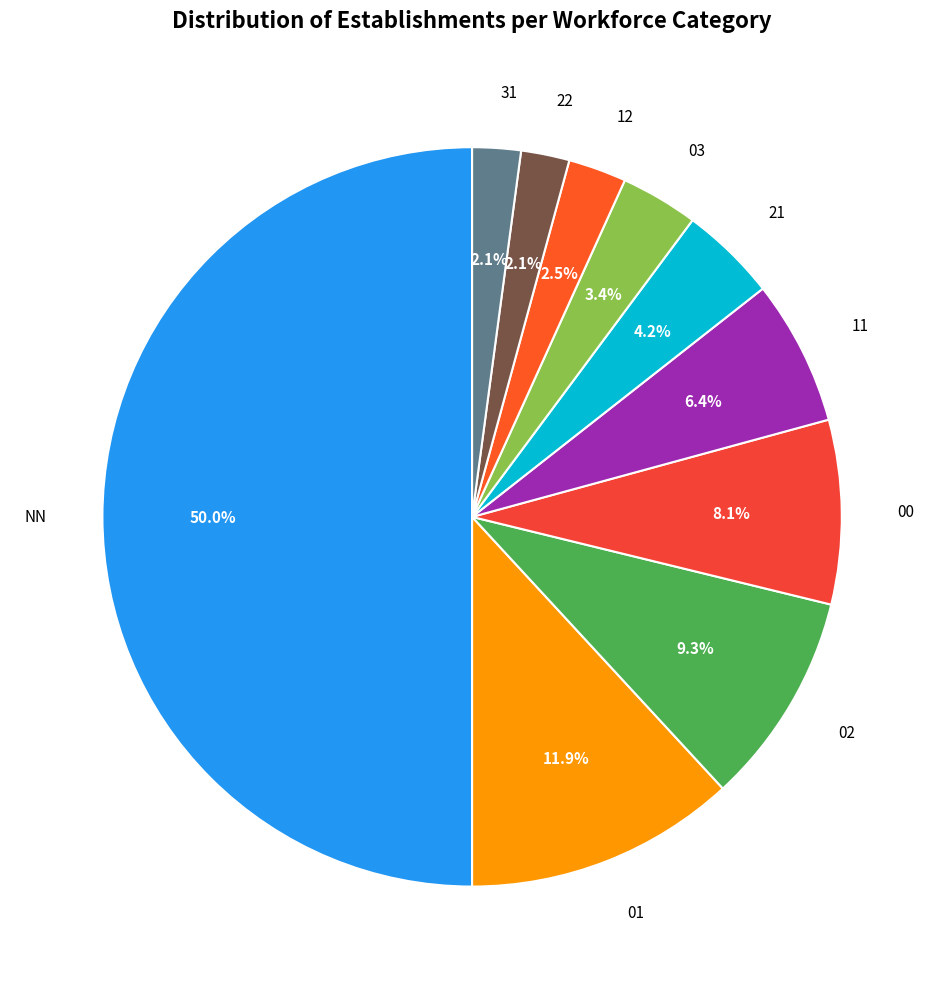

How many segments does this pie chart have?

10